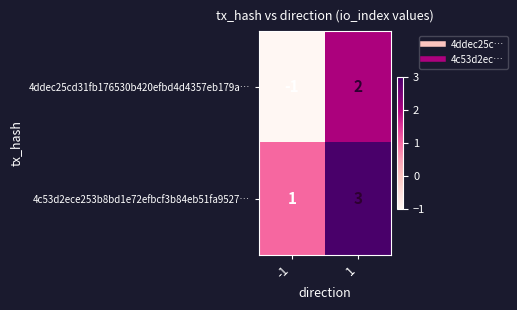

Reading left to right, transcribe all the data shown in this chart.

4ddec25cd31fb176530b420efbd4d4357eb179a…: -1	2
4c53d2ece253b8bd1e72efbcf3b84eb51fa9527…: 1	3